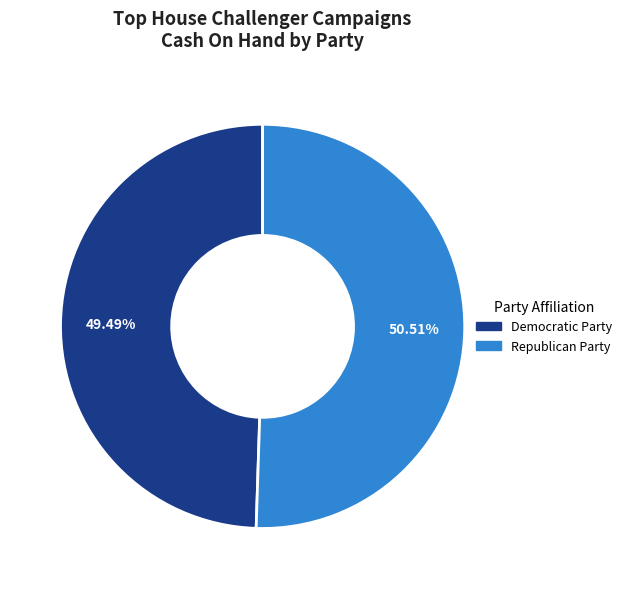

Rank the categories by value from highest to lowest.

Republican Party, Democratic Party